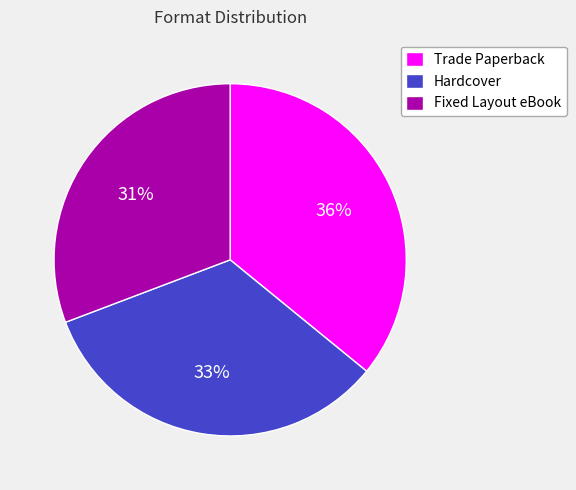

Is the sum of Hardcover and Trade Paperback greater than half?

Yes